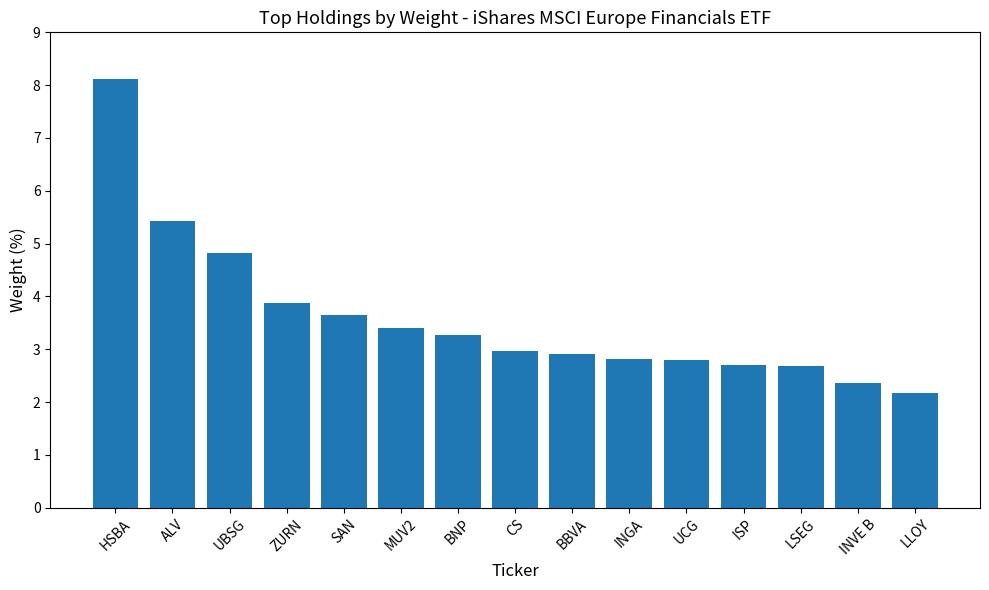

What is the average value?

3.6